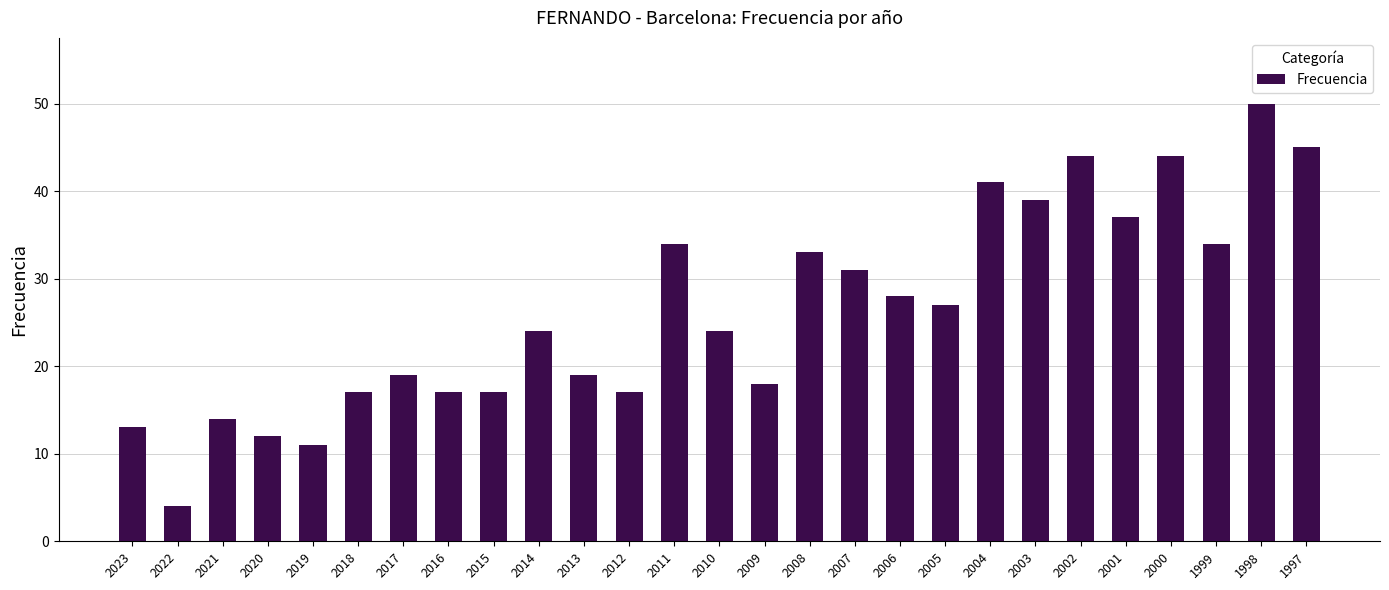

What is the minimum value shown in the chart?

4